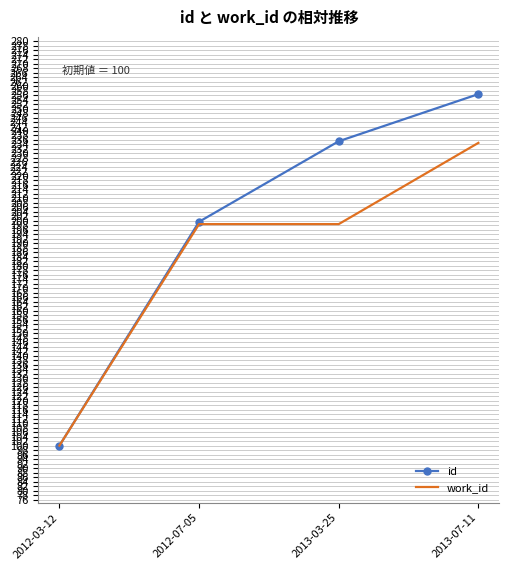

What is the approximate value of work_id at 2013-03-25?

198.6